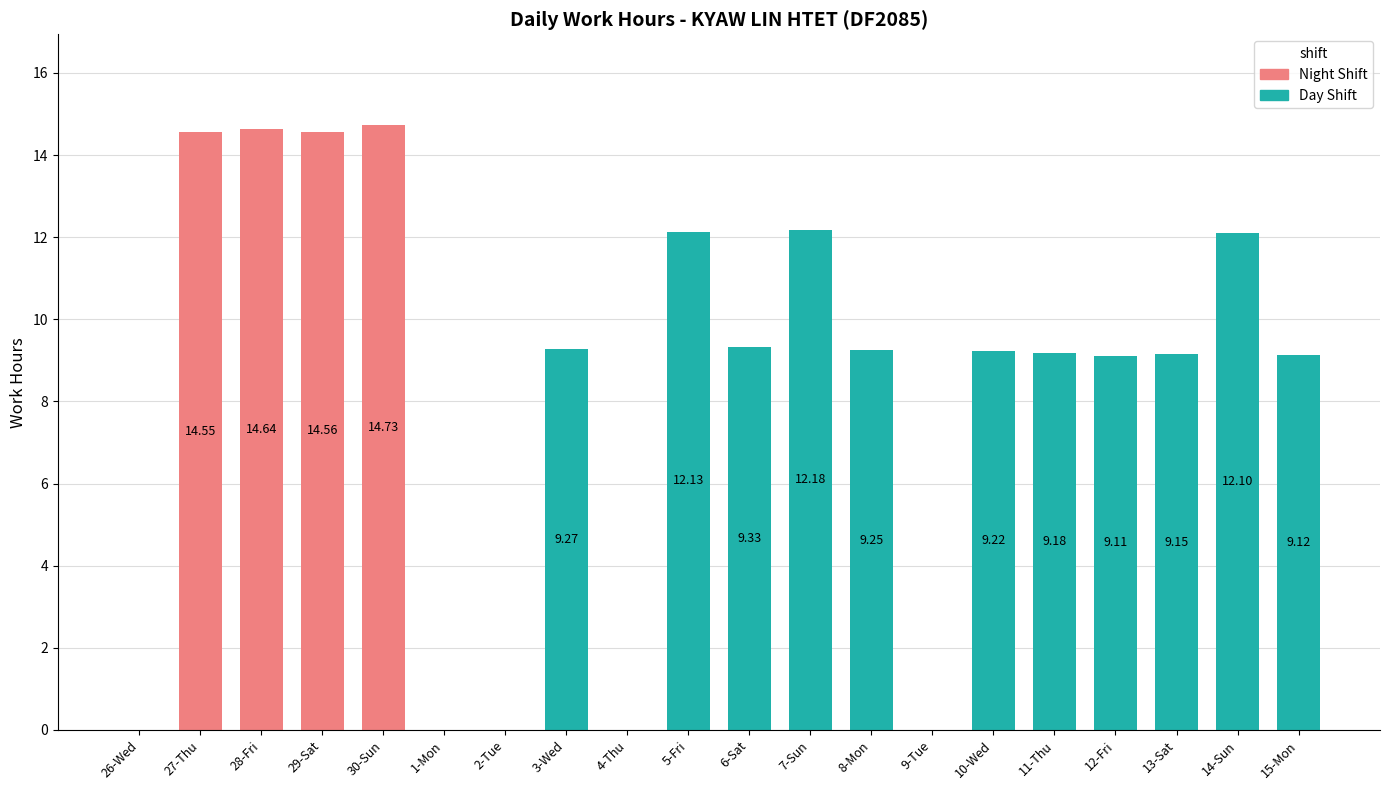

Which has a higher value, 30-Sun or 12-Fri?

30-Sun